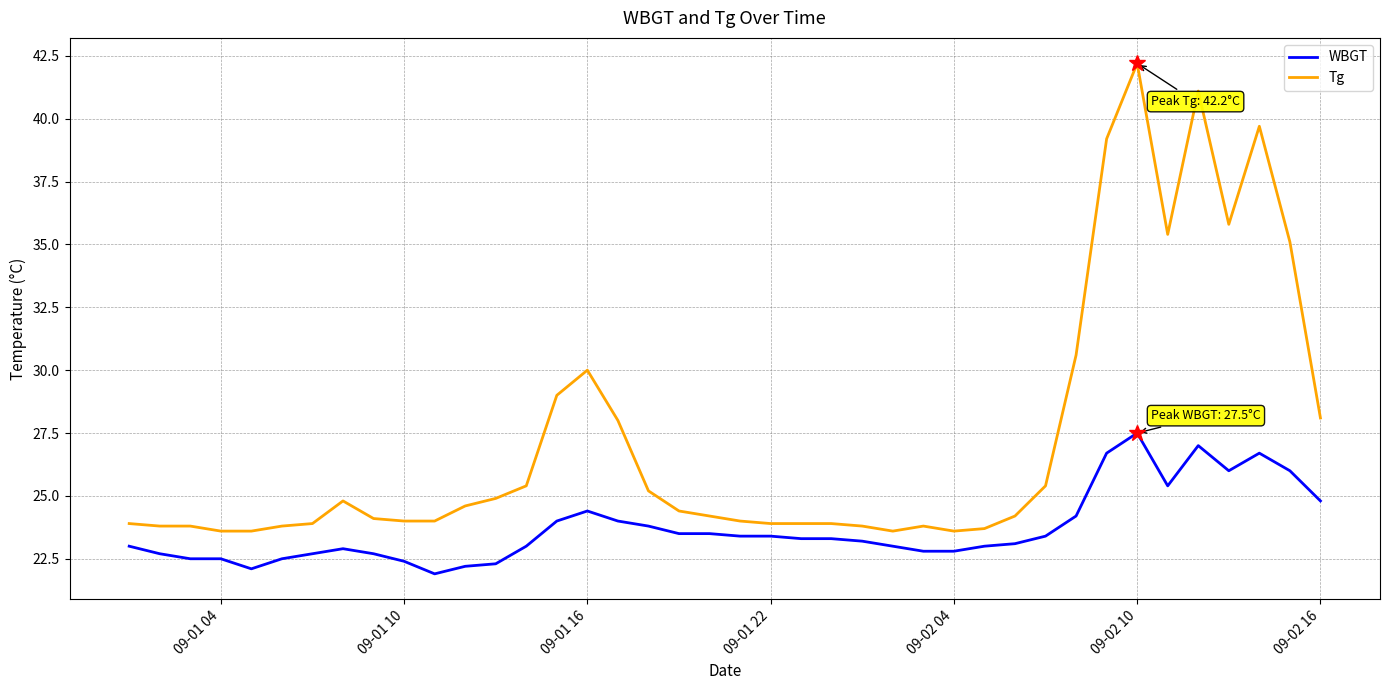

Count the number of data series in this chart.

2